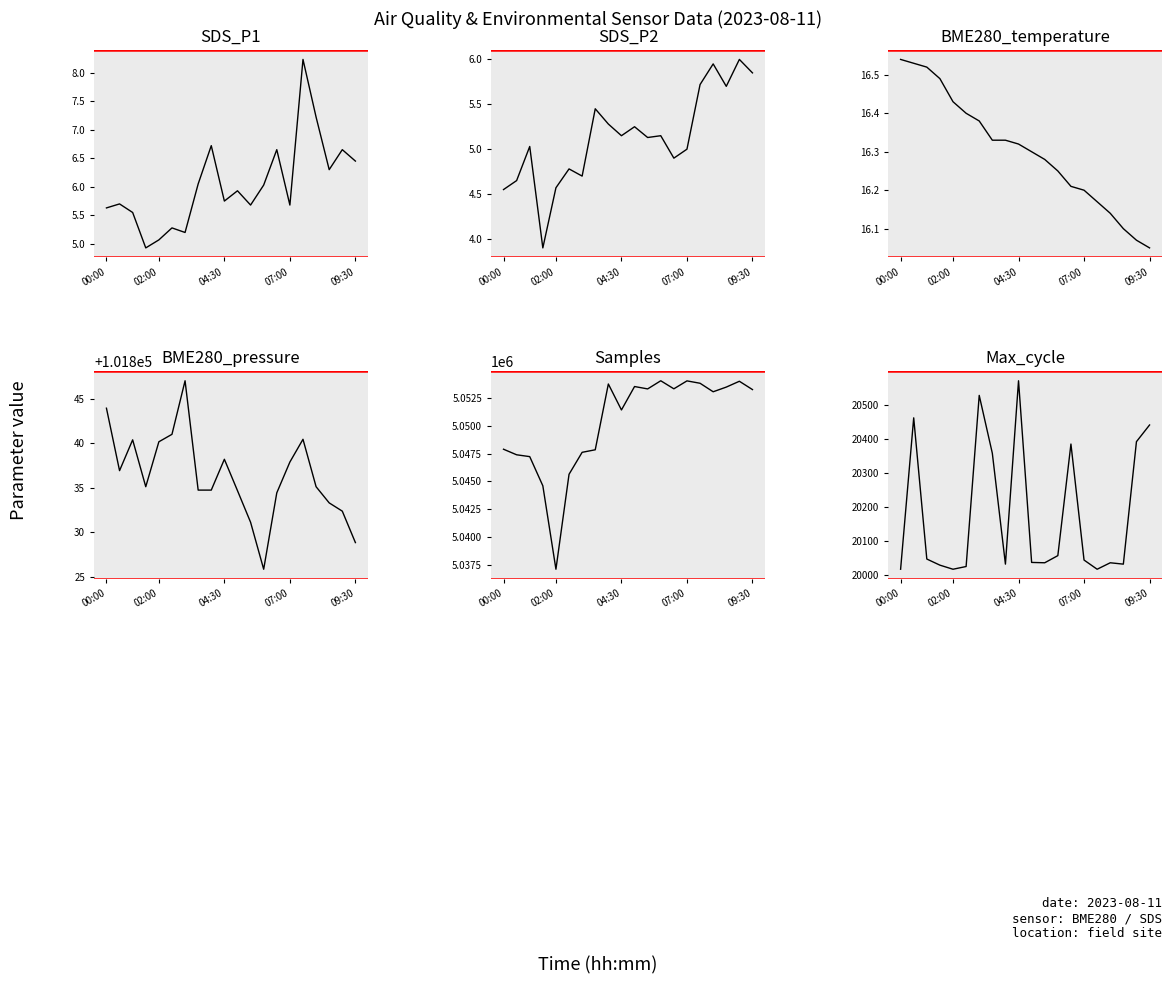

Which series changed the most between 04:30 and 16?

Samples